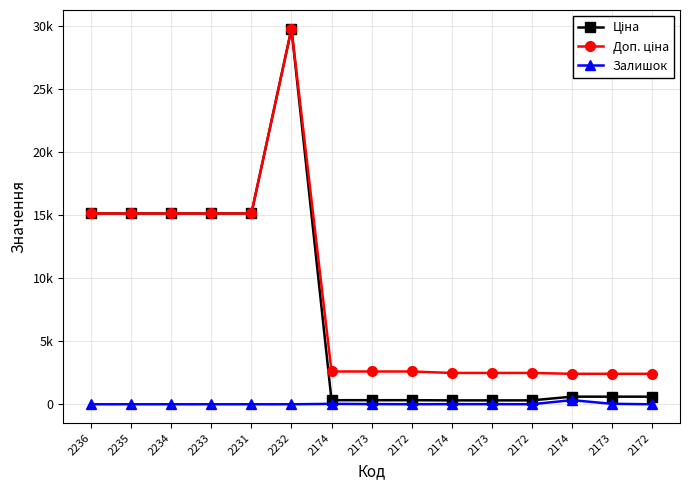

What is the difference between the maximum and minimum values in the Залишок series?

328.0